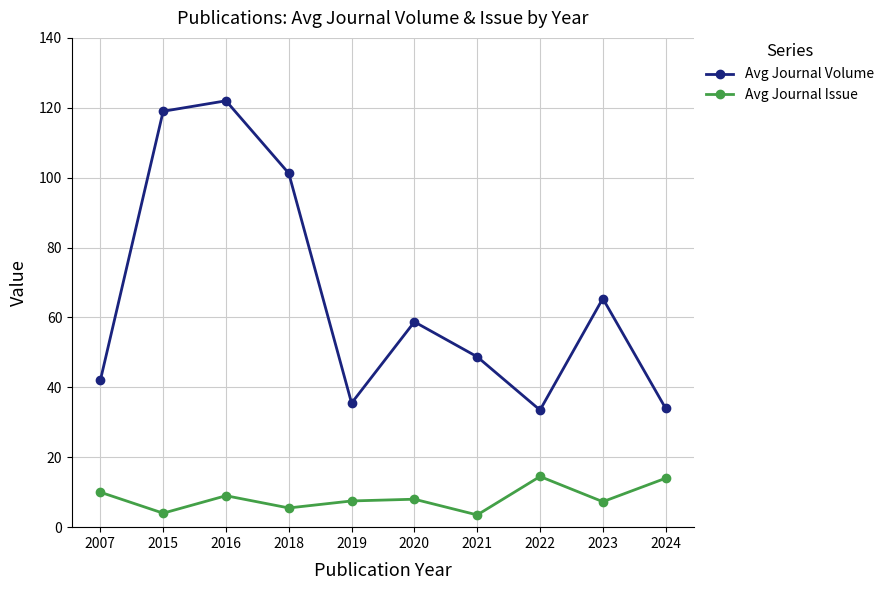

Count the number of data series in this chart.

2